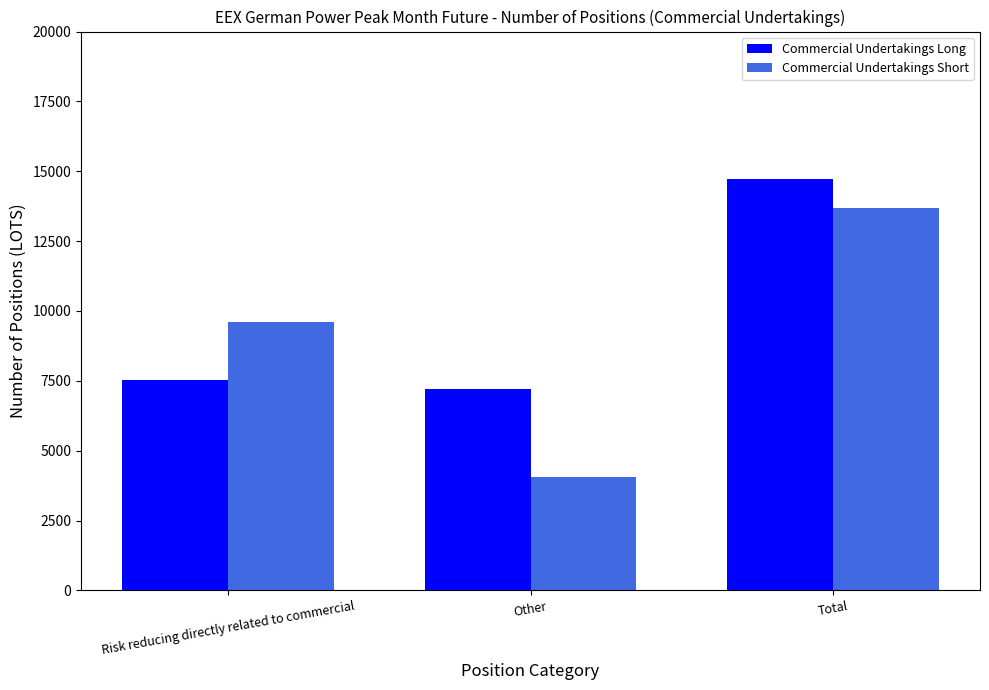

At Risk reducing directly related to commercial, list the series in order from smallest to largest.

Commercial Undertakings Long, Commercial Undertakings Short